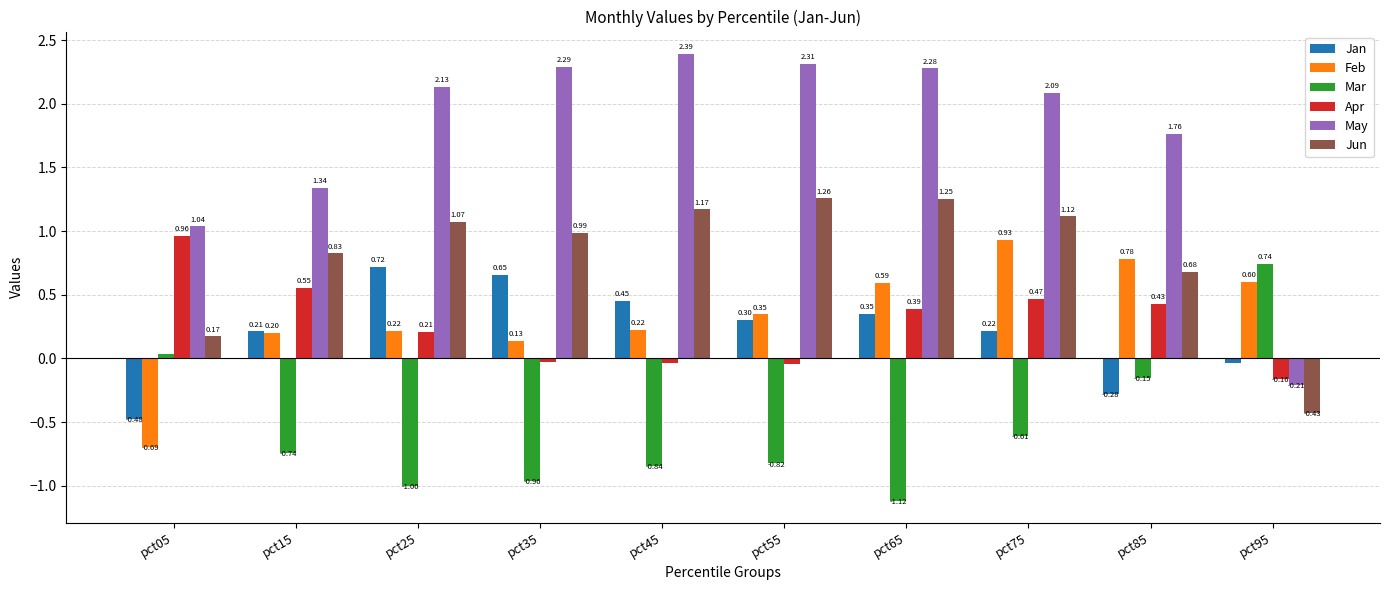

What is the sum of all Feb values?

3.3